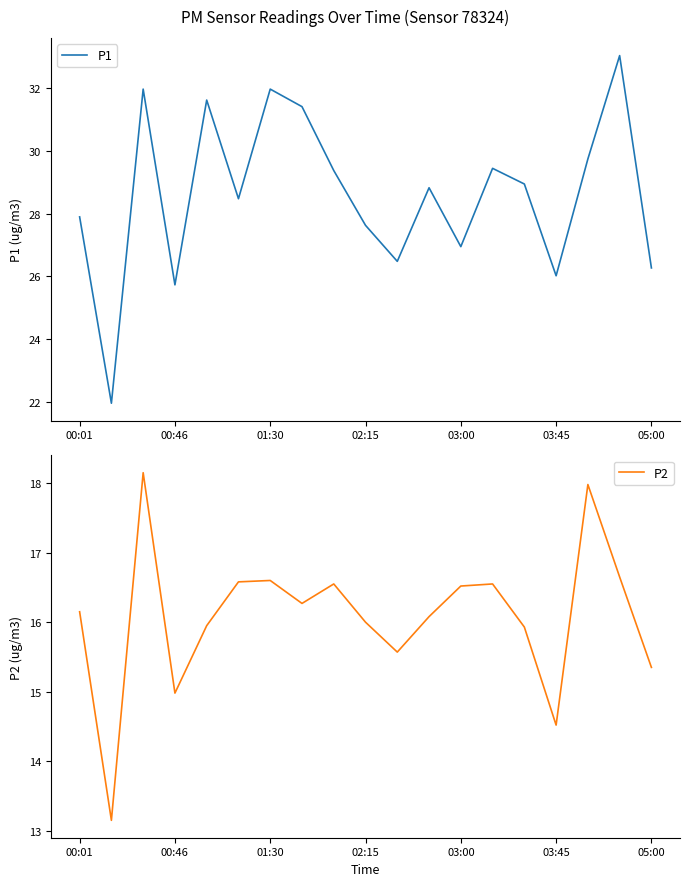

How many data points in P1 are less than 28?

8